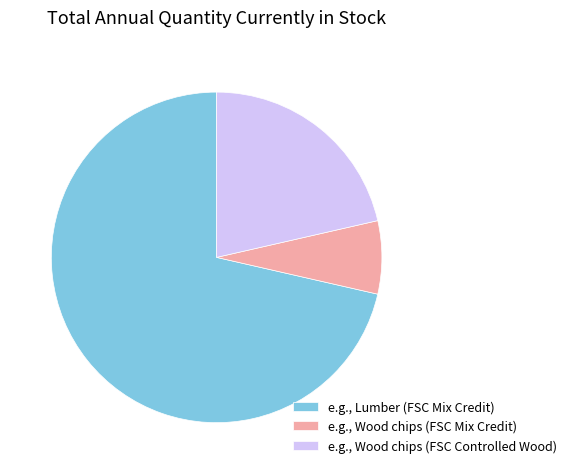

Is the sum of e.g., Lumber (FSC Mix Credit) and e.g., Wood chips (FSC Mix Credit) greater than half?

Yes